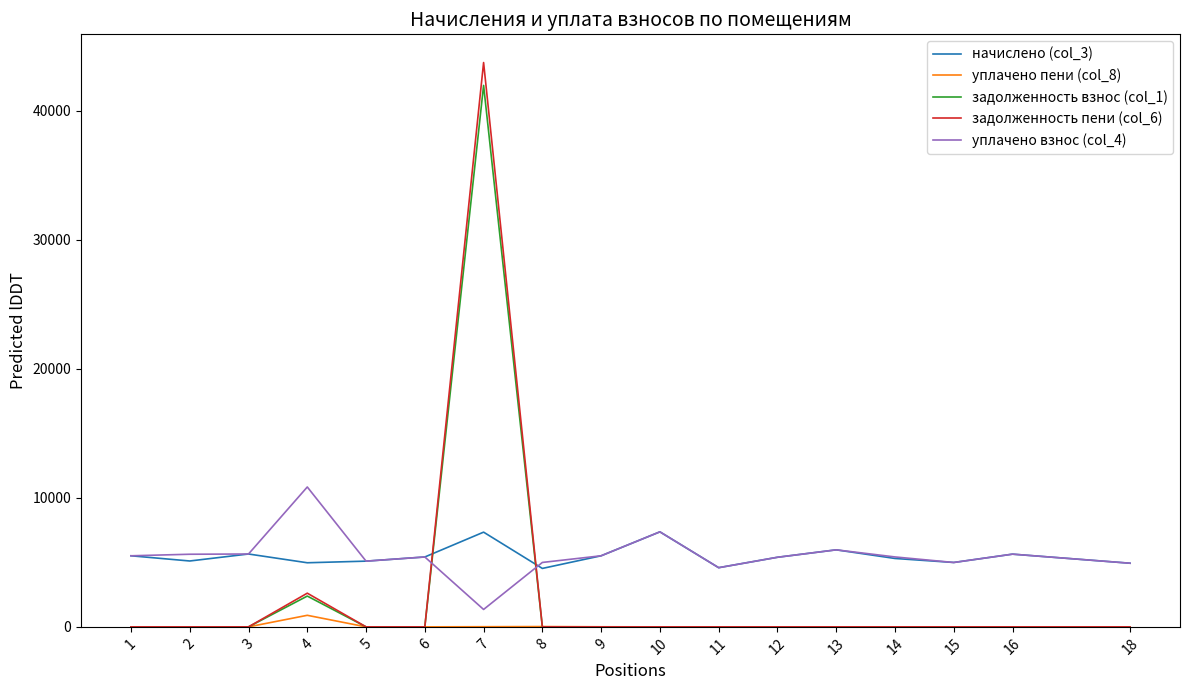

At which category does the chart reach its peak across all series?

7